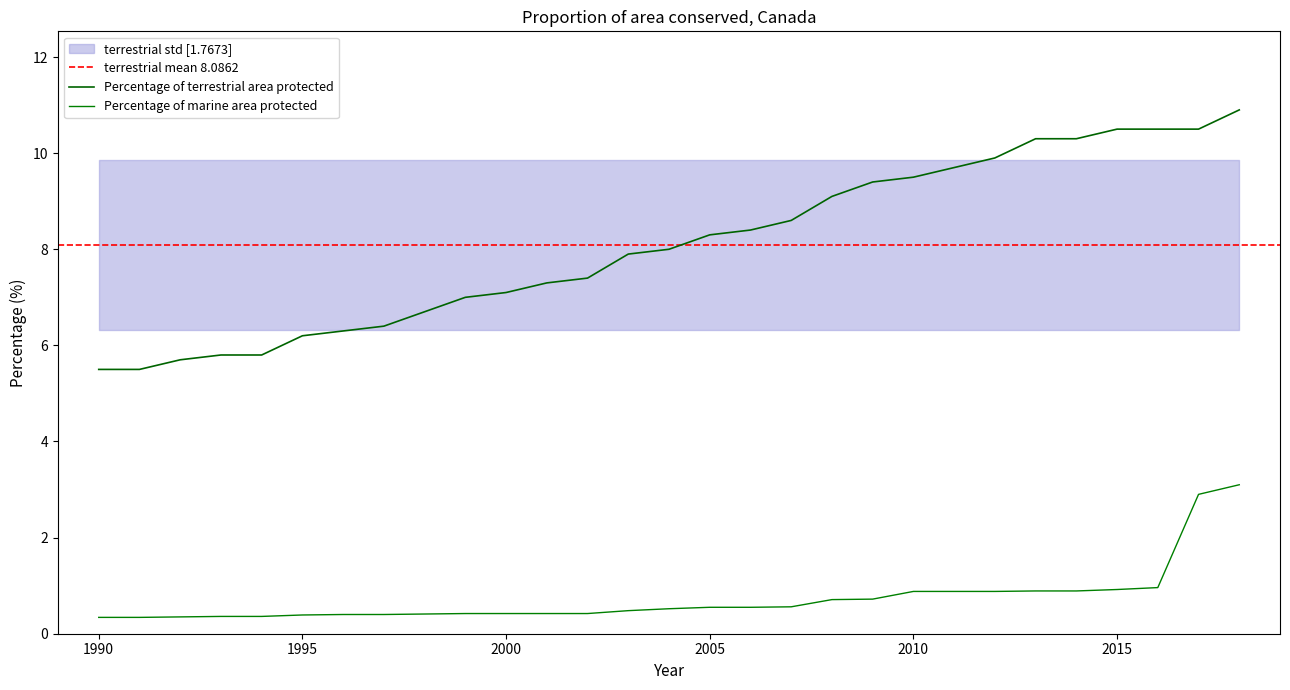

What position from the right is 2000?

19